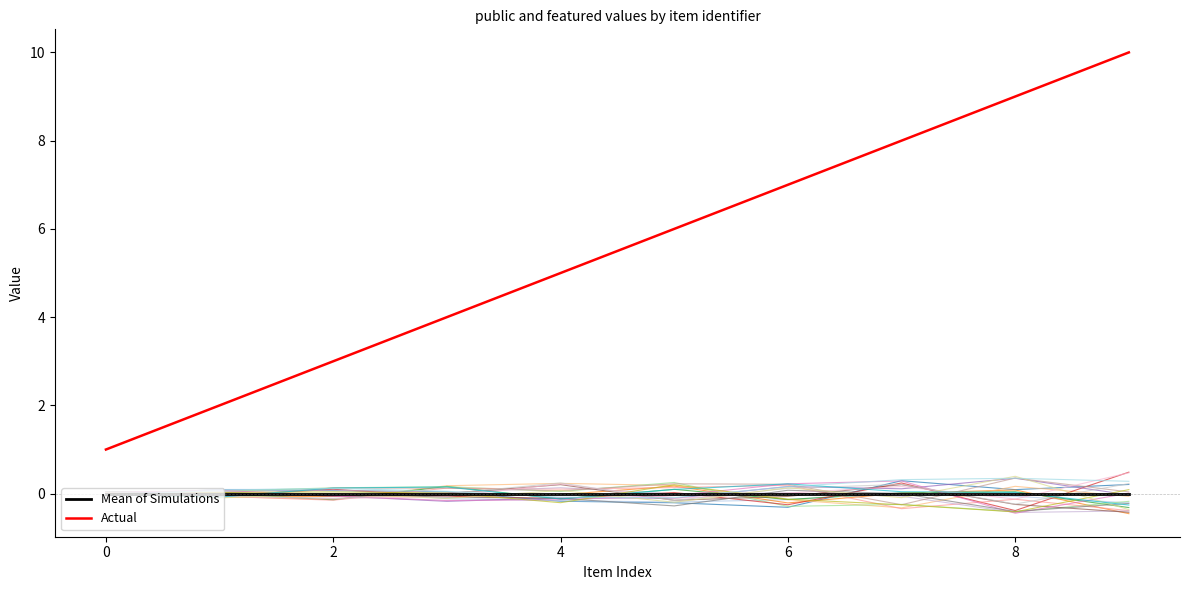

Which series has the largest total across all categories?

Actual